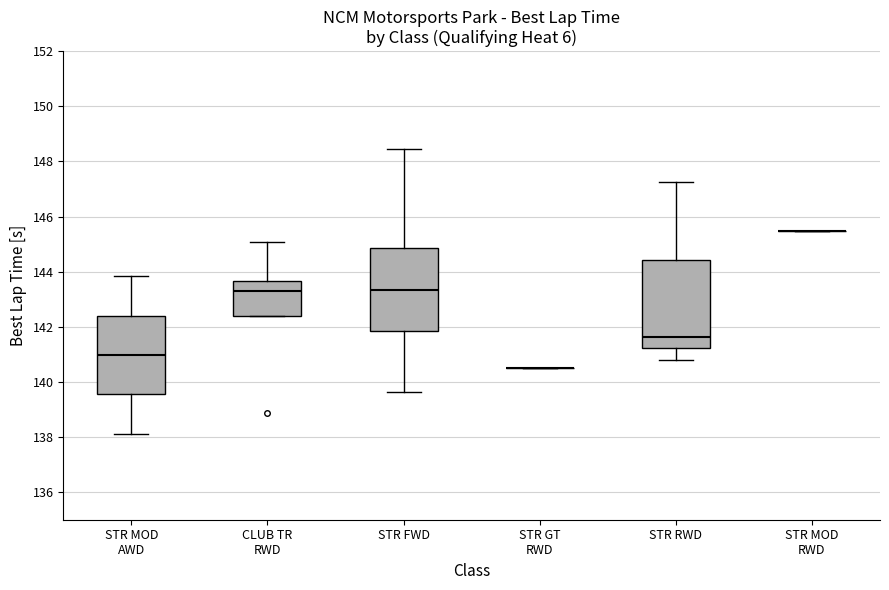

Reading left to right, transcribe this box plot: for each box, give where its median line is, the range the box spans, and where its two whiskers end, as read against the y-axis. The values are not printed on the chart, so give them approximately, as read against the axis.

STR MOD AWD: median 141.0, box 139.6 to 142.4, whiskers 138.2 to 143.8
CLUB TR RWD: median 143.4, box 142.4 to 143.6, whiskers 142.4 to 145.0
STR FWD: median 143.4, box 141.8 to 144.8, whiskers 139.6 to 148.4
STR GT RWD: box collapsed to a line at 140.6, whiskers 140.6 to 140.6
STR RWD: median 141.6, box 141.2 to 144.4, whiskers 140.8 to 147.2
STR MOD RWD: box collapsed to a line at 145.4, whiskers 145.4 to 145.4